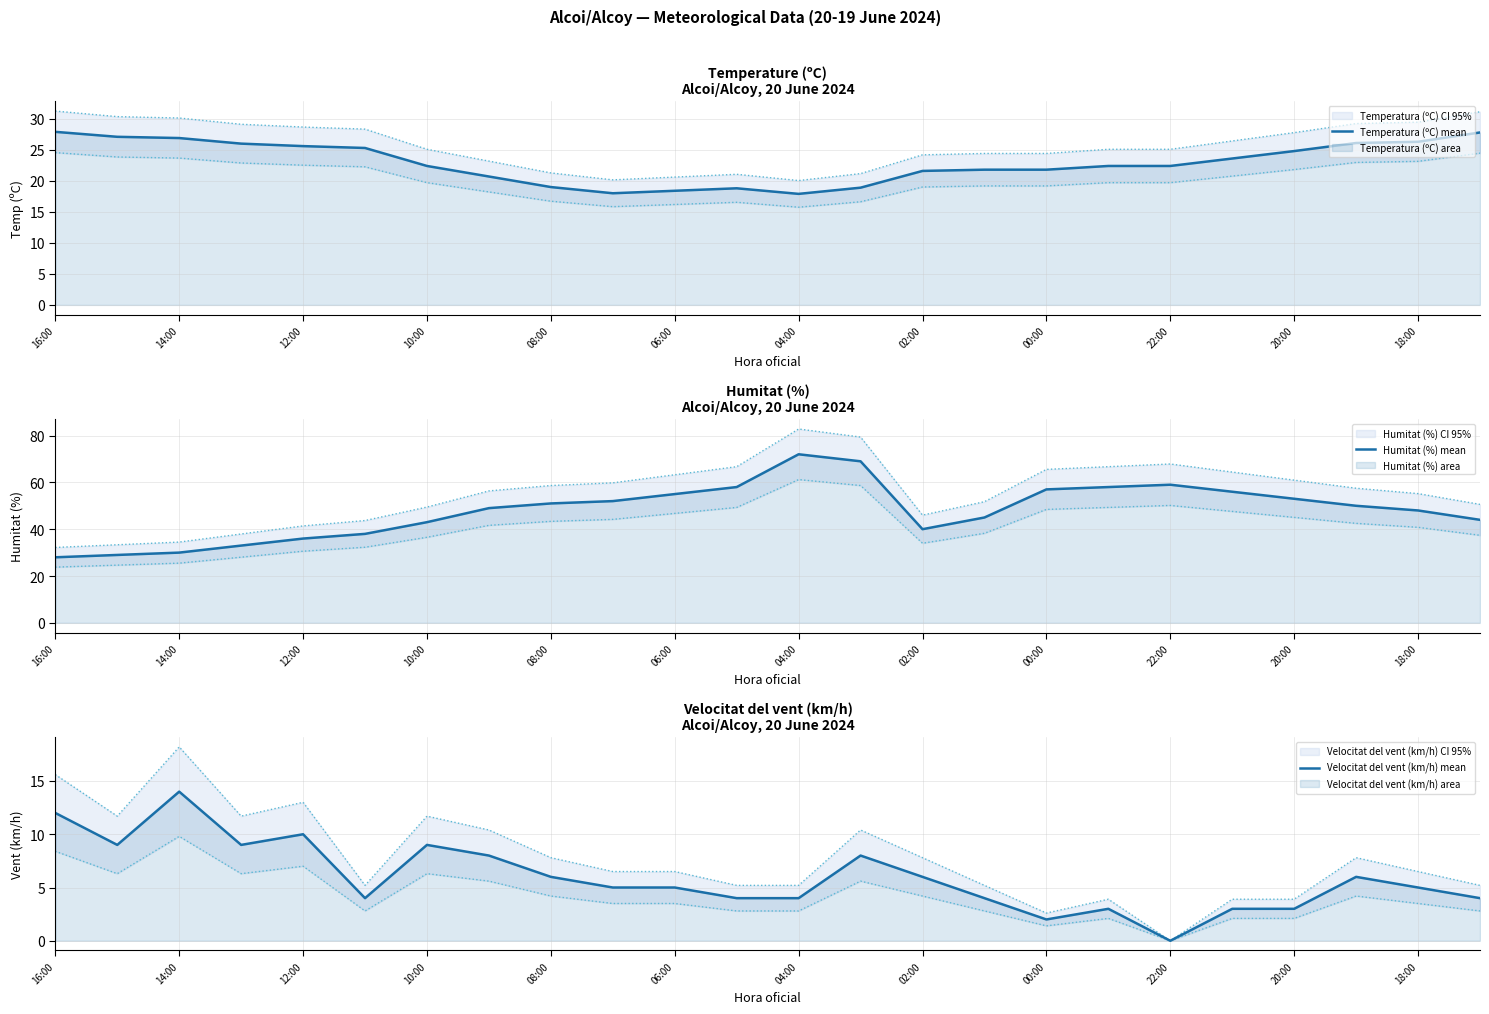

True or false: Humitat (%) mean has more than 1 interior local peaks.

True